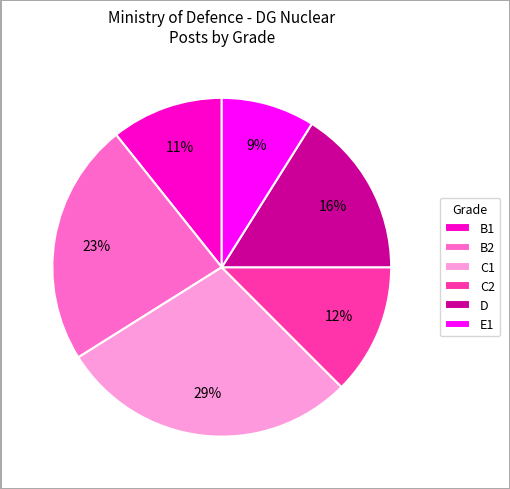

To the nearest percent, what is the average slice percentage?

17%